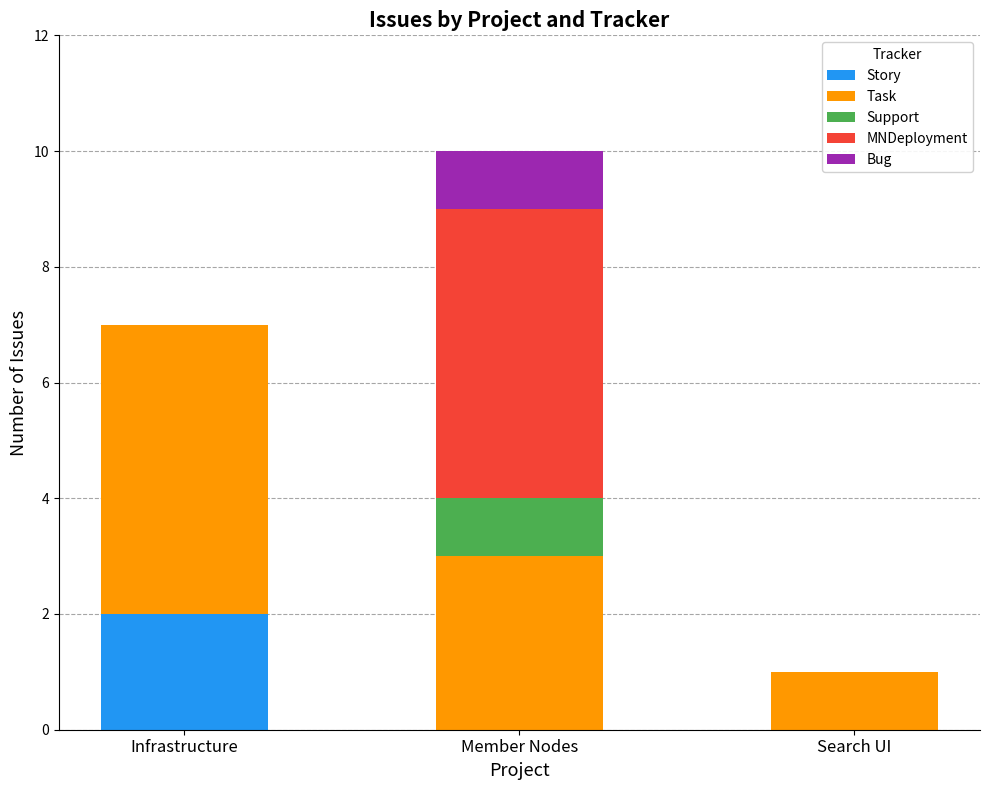

Are the bars horizontal?

No